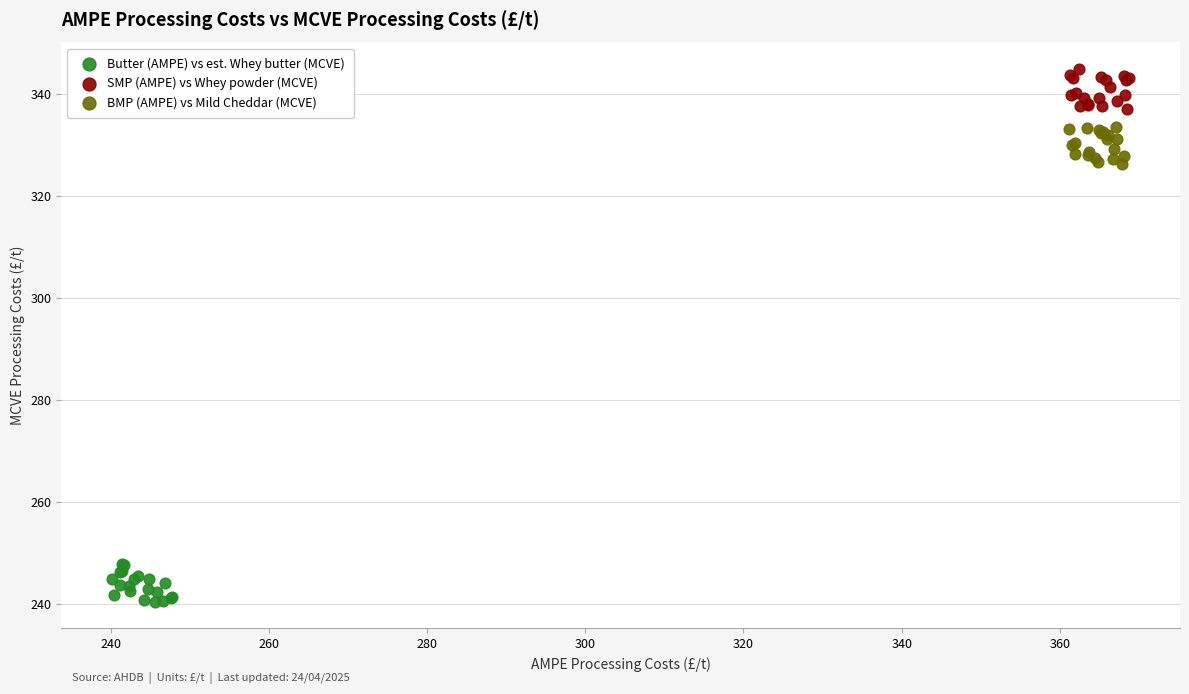

Which series reaches the maximum Y coordinate?

SMP (AMPE) vs Whey powder (MCVE)